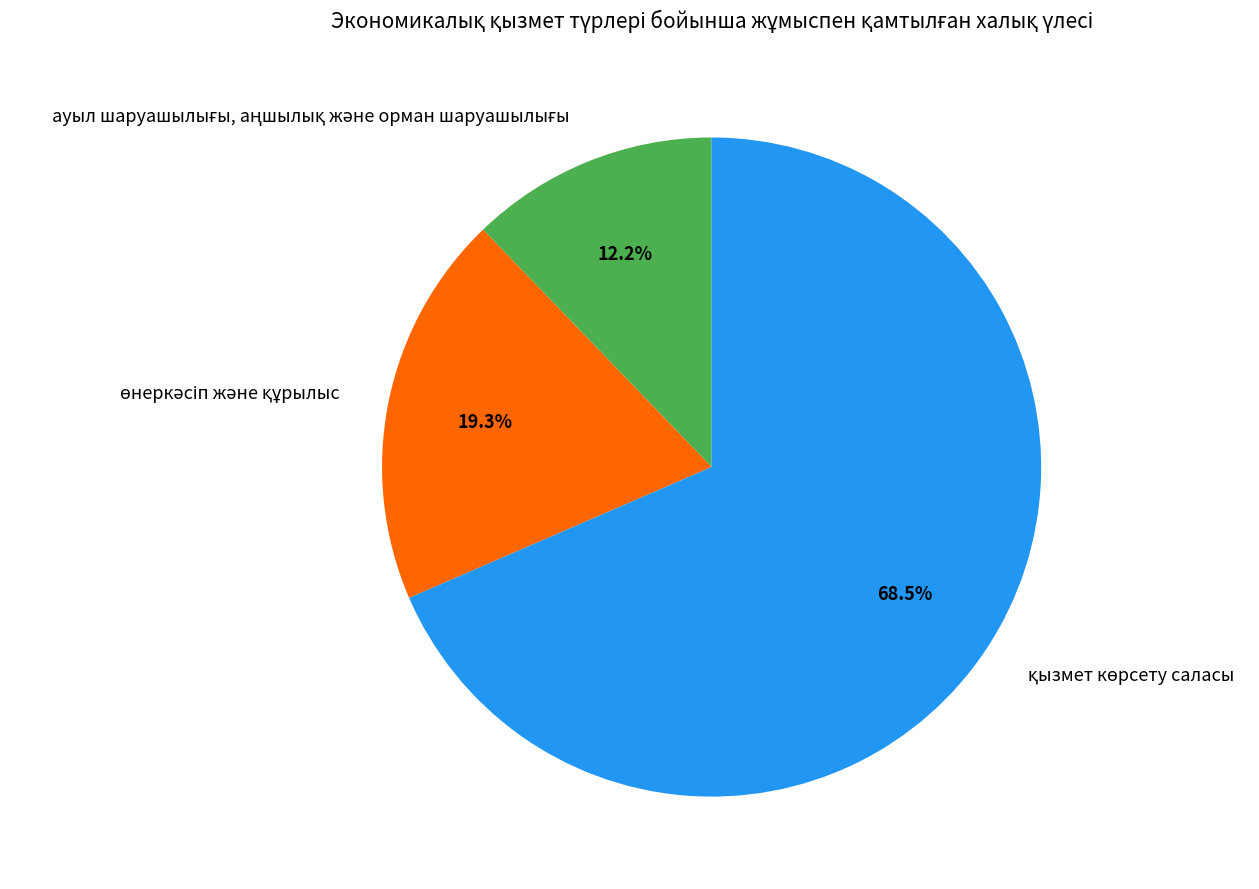

Is there a majority slice in this chart?

Yes